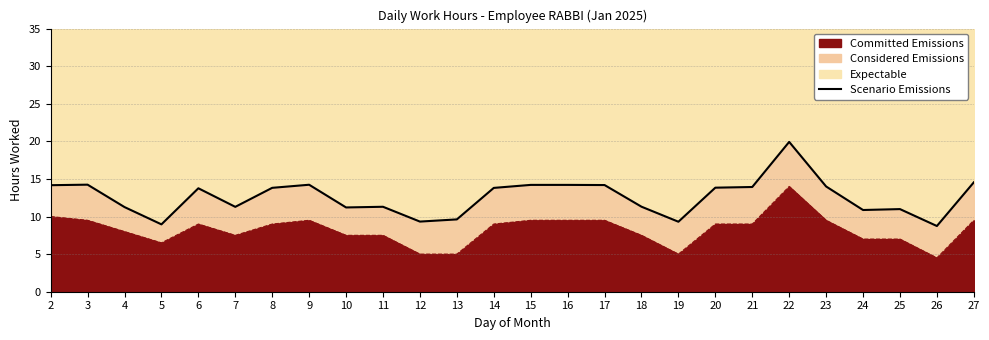

What is the approximate value at 3?

14.2